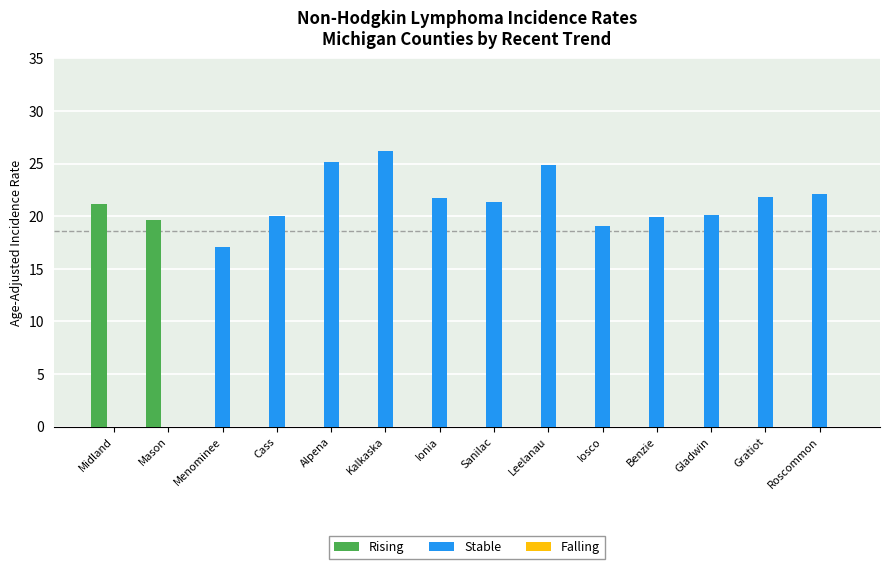

What is the maximum value for Stable?

26.2